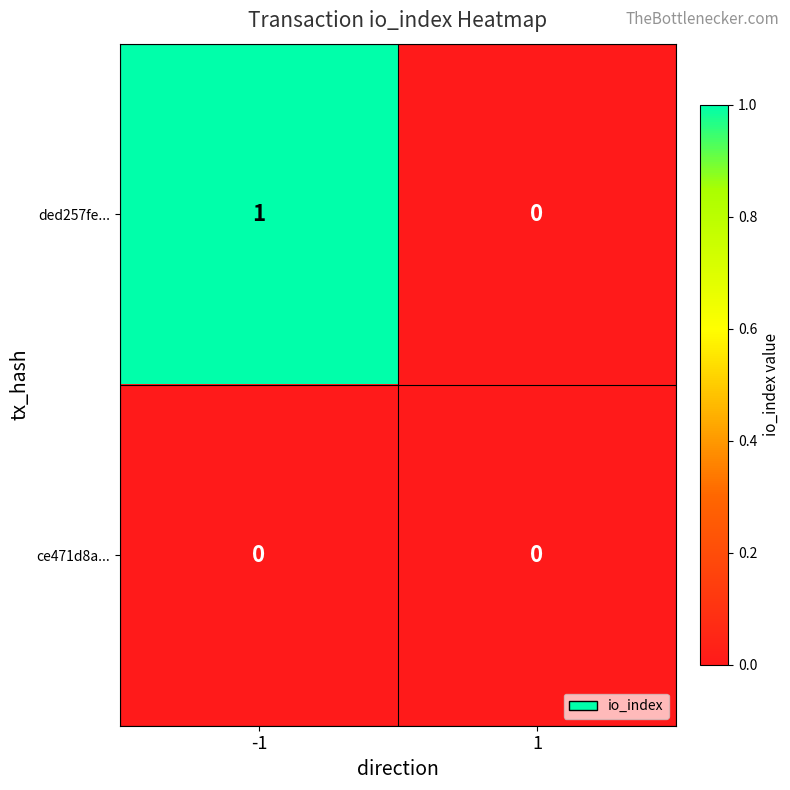

At which category is the sum across all series the highest?

-1